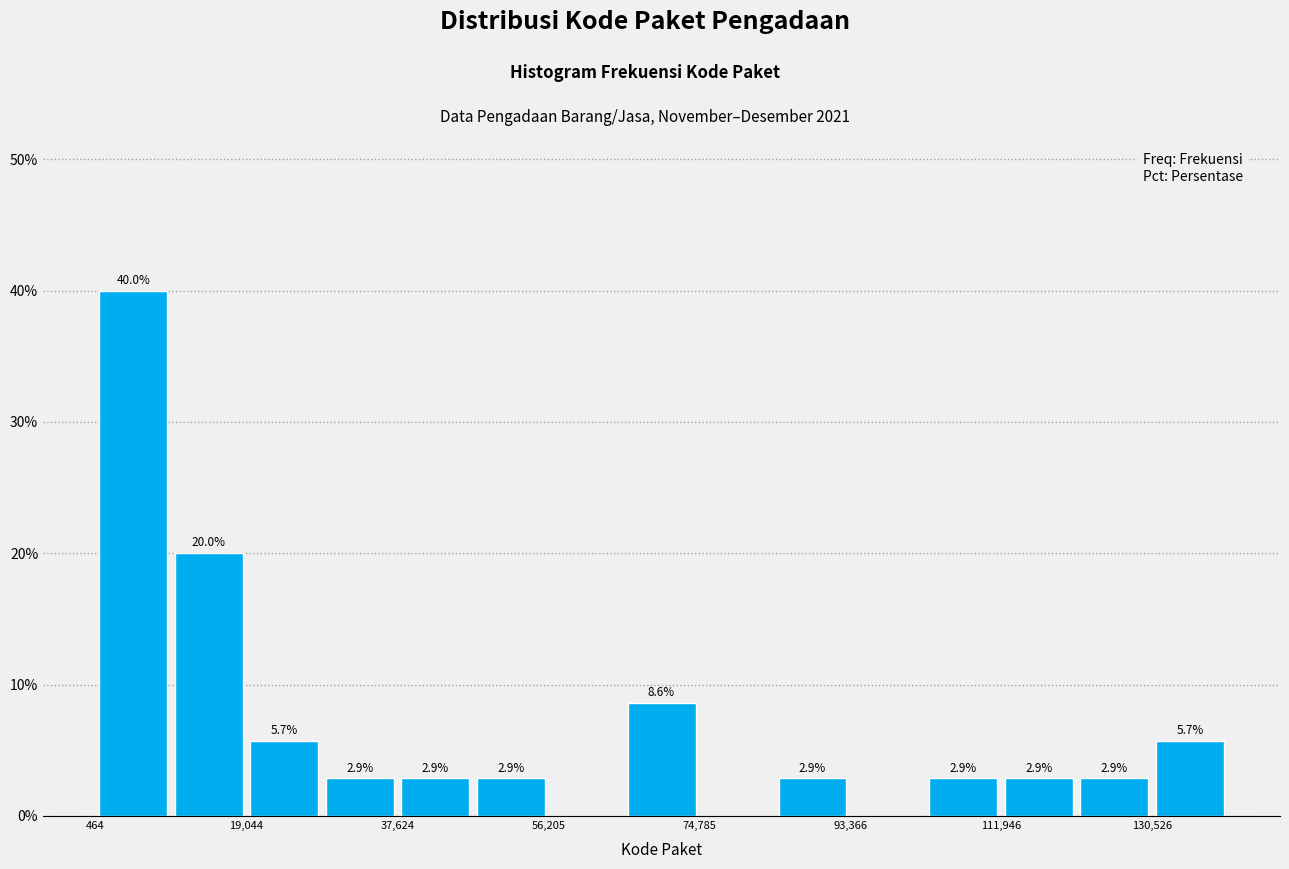

Over which range of the x-axis is the bar tallest?

0 to 10000